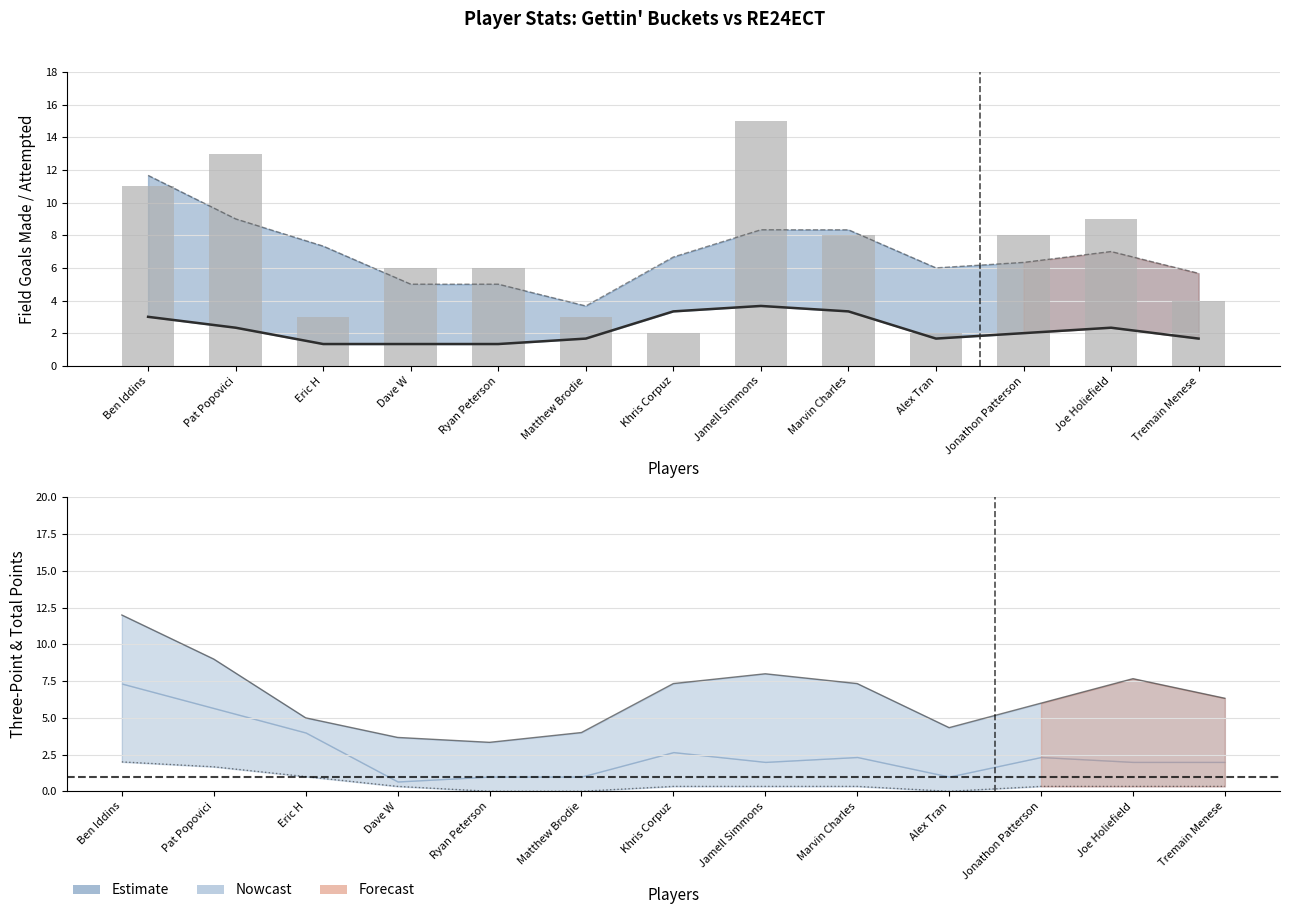

The value of tp (total points) at Tremain Menese is 6.3. True or false?

True